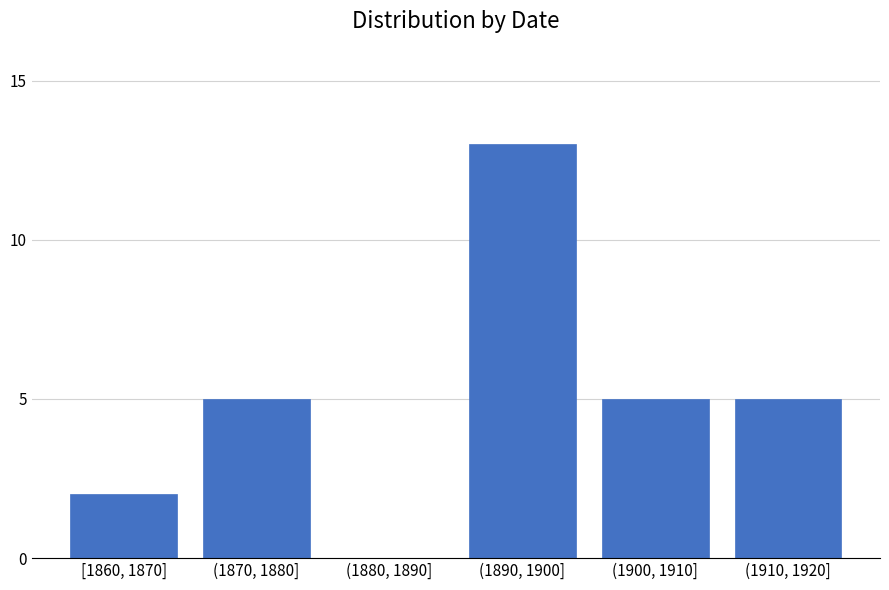

Reading right to left, transcribe all the data shown in this chart.

(1910, 1920]=5	(1900, 1910]=5	(1890, 1900]=13	(1880, 1890]=0	(1870, 1880]=5	[1860, 1870]=2